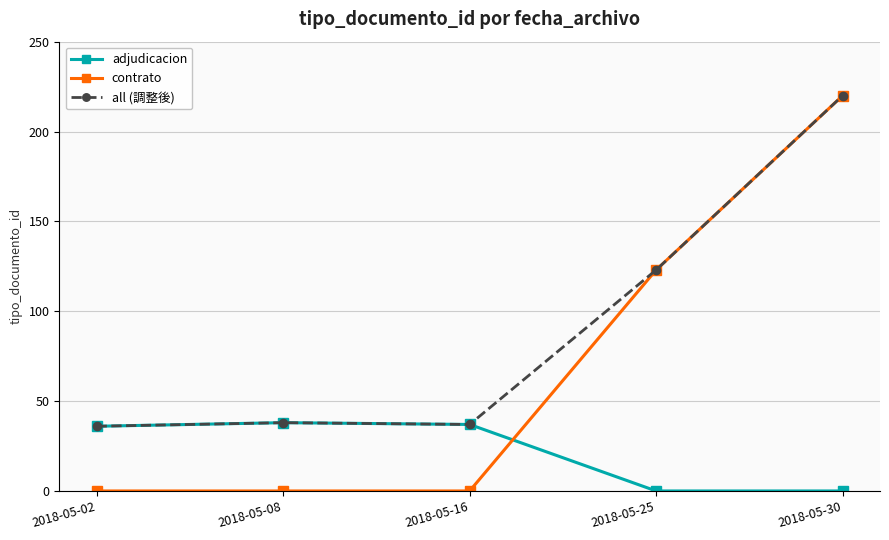

How many distinct data groups are displayed?

3